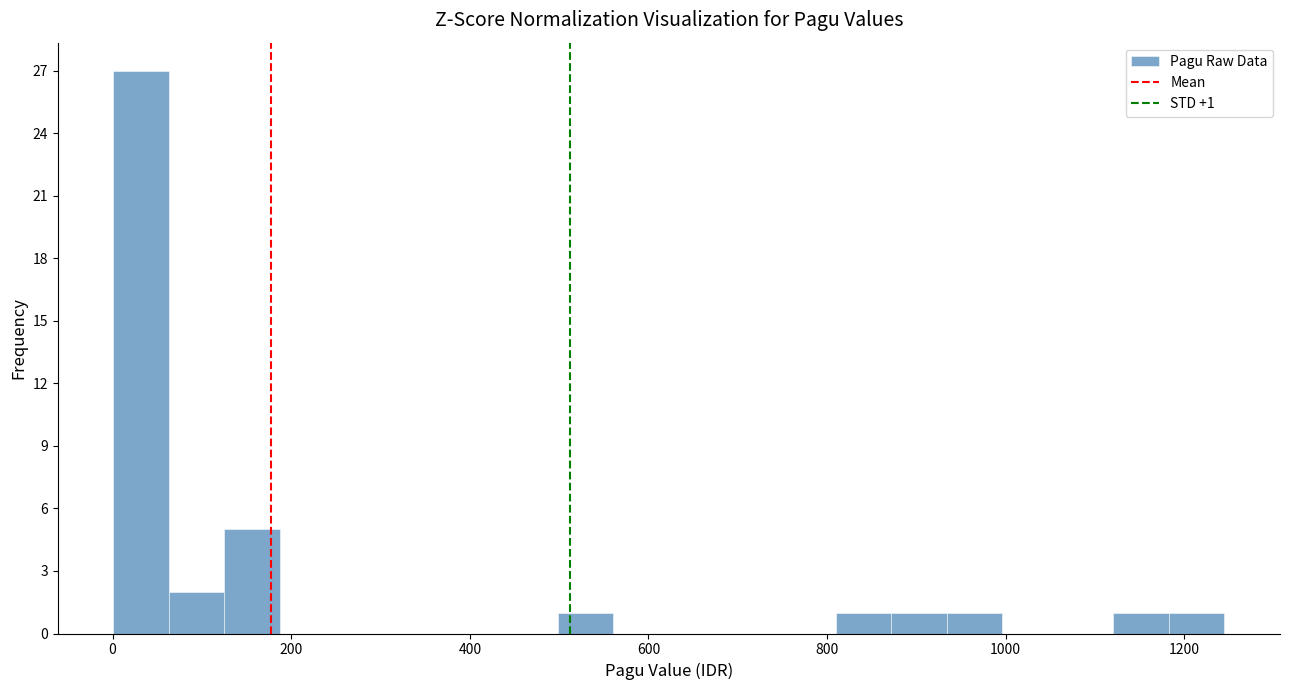

Read against the x-axis, roughly where is the centre of the tallest bar?

40